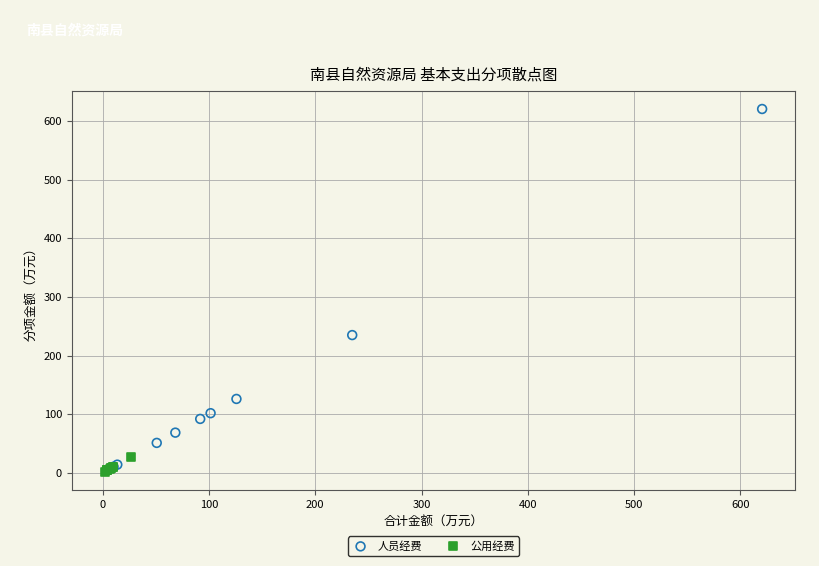

Which series has the largest Y range (max minus min)?

人员经费